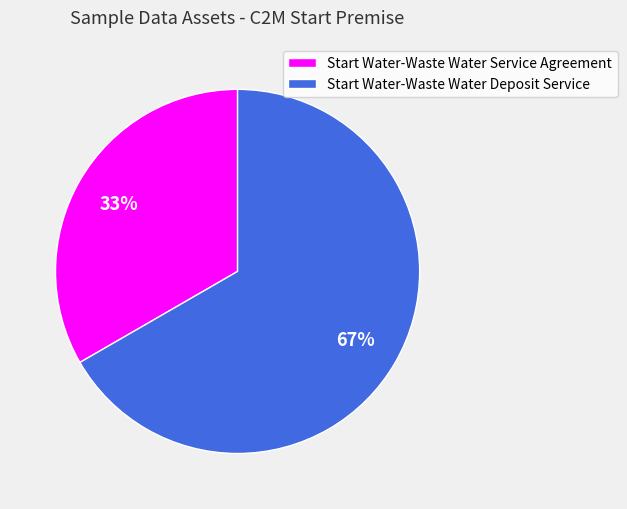

Is there a majority slice in this chart?

Yes